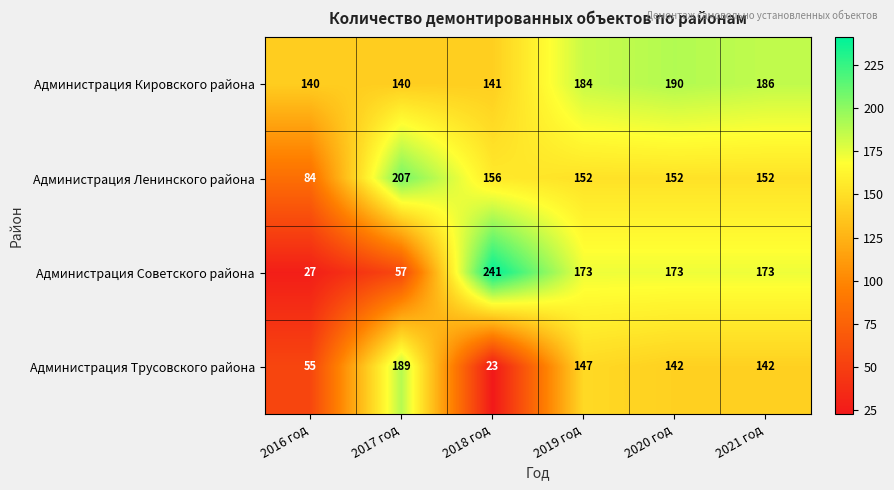

Rank the series at 2019 год from lowest to highest value.

Администрация Трусовского района, Администрация Ленинского района, Администрация Советского района, Администрация Кировского района